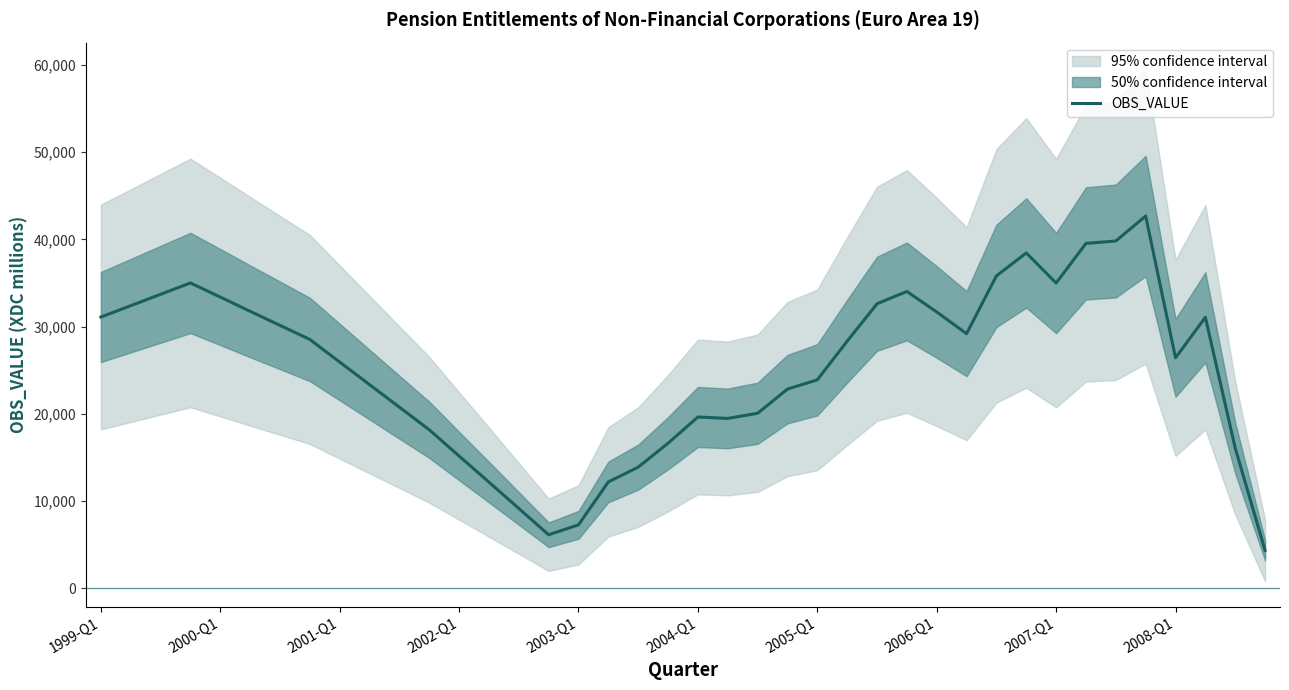

The chart shows a value of 39552.0 at 33. True or false?

True